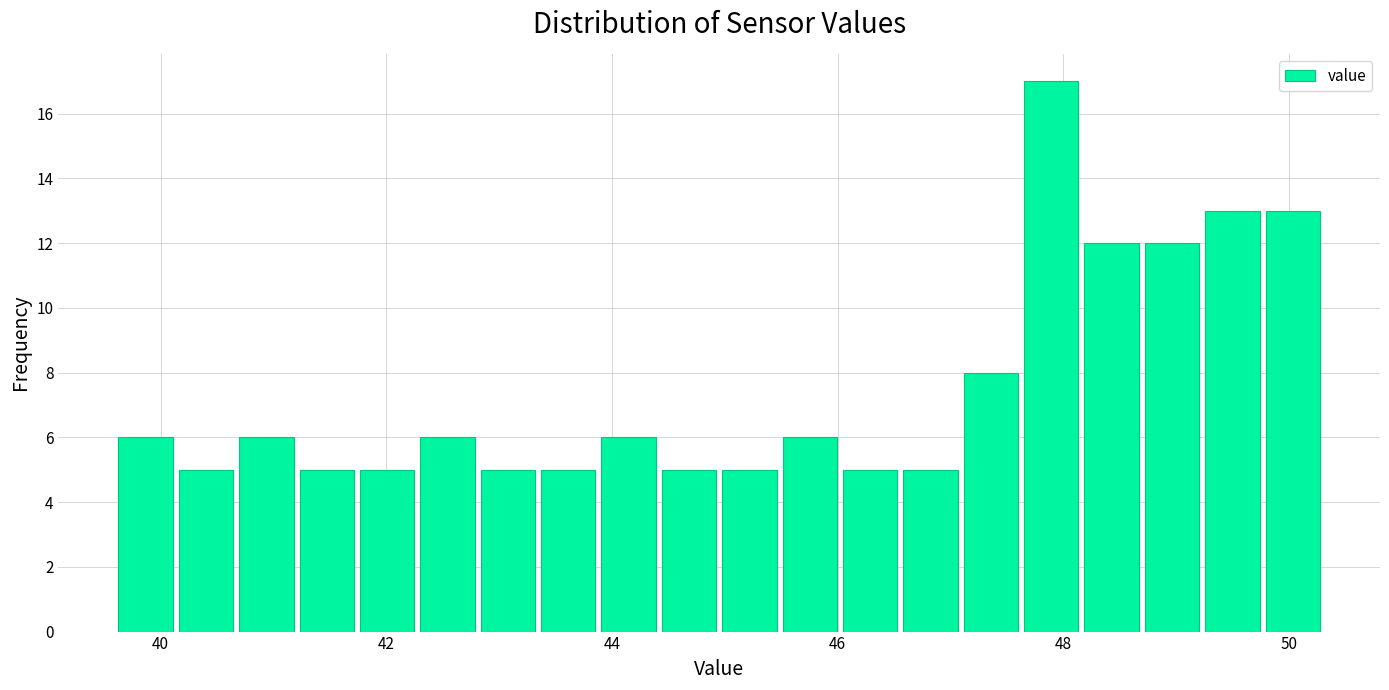

Around what value on the x-axis is the tallest bar? Give the approximate position of its centre, as read against the axis.

47.8